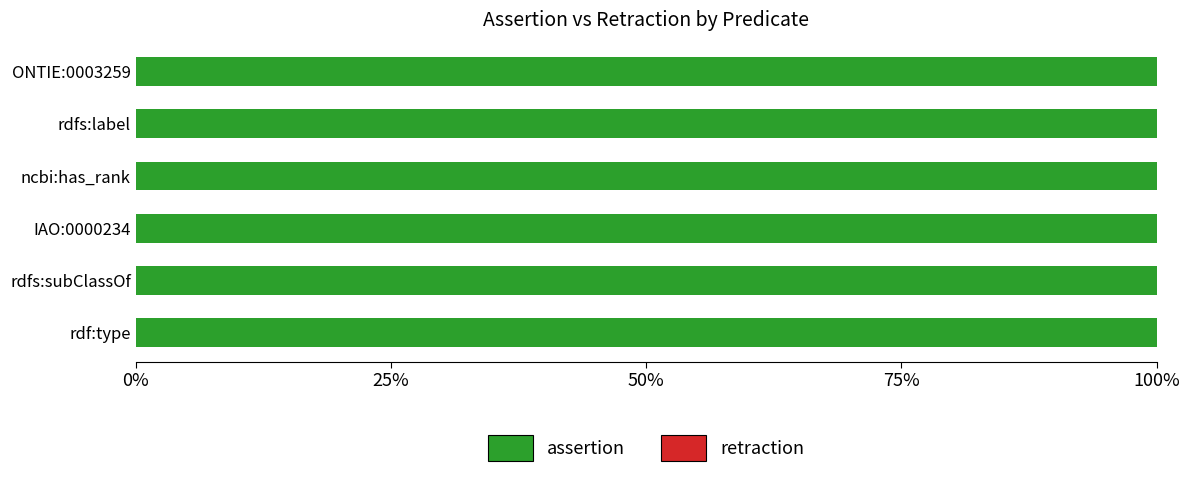

What is the lowest value of the assertion series?

1